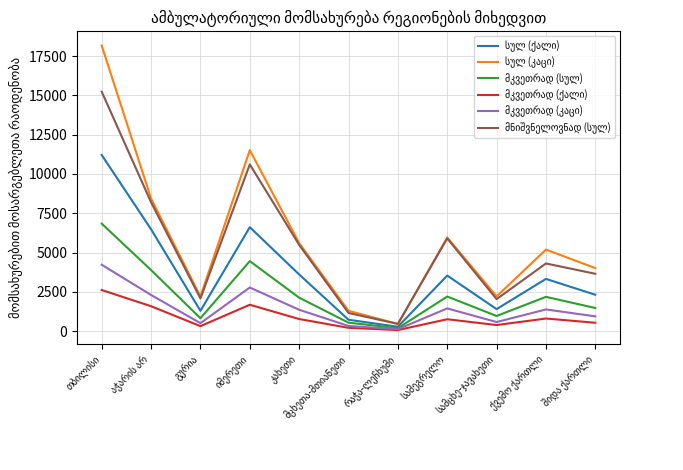

What is the lowest value of the მკვეთრად (კაცი) series?

121